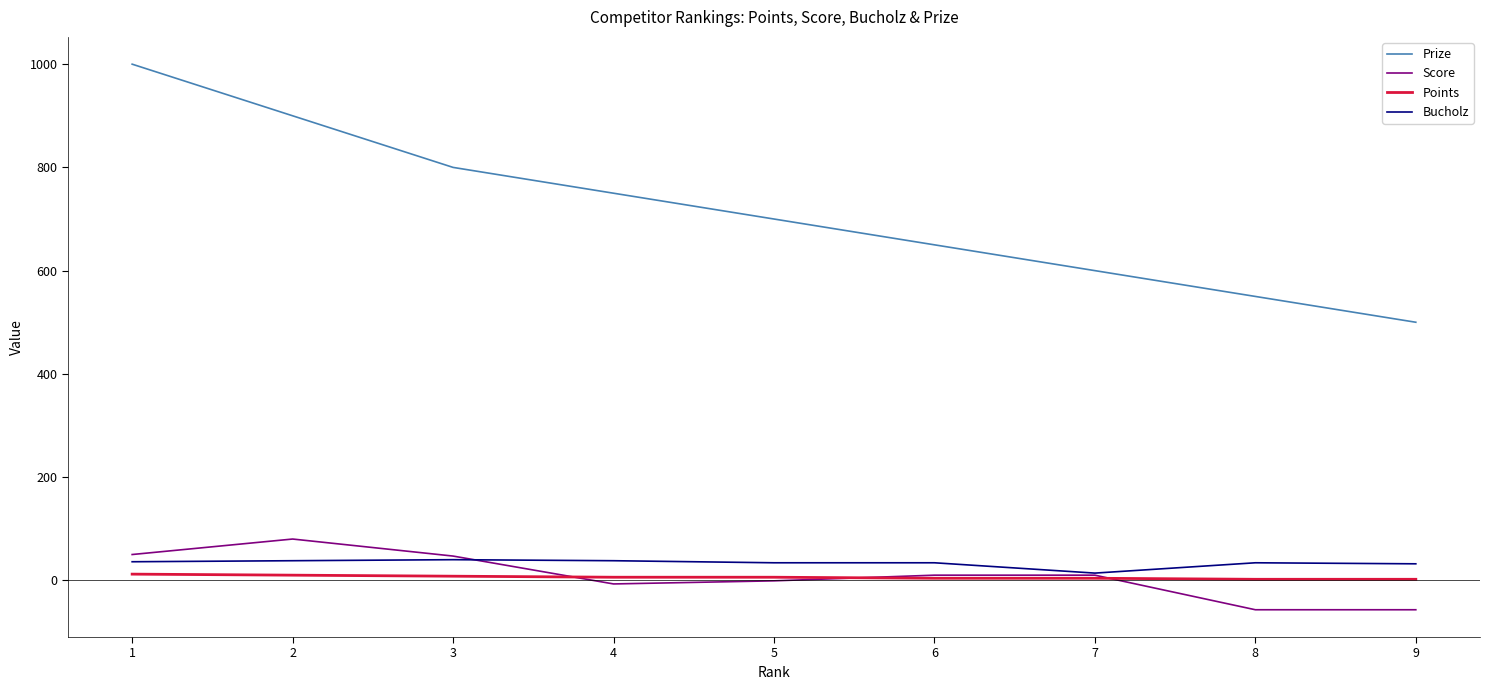

Which series changed the most between 7 and 8?

Score